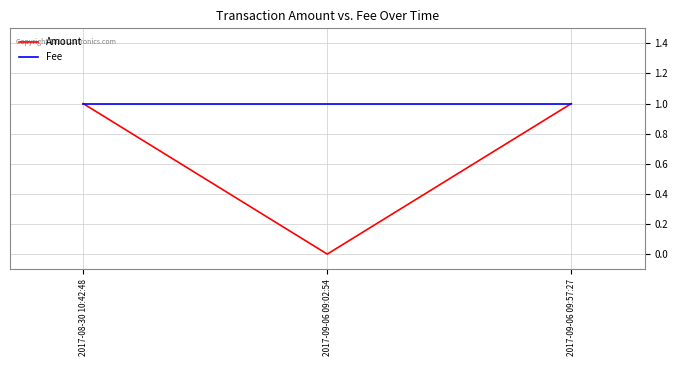

What is the sum of the Fee values at 2017-08-30 10:42:48 and 2017-09-06 09:57:27?

2